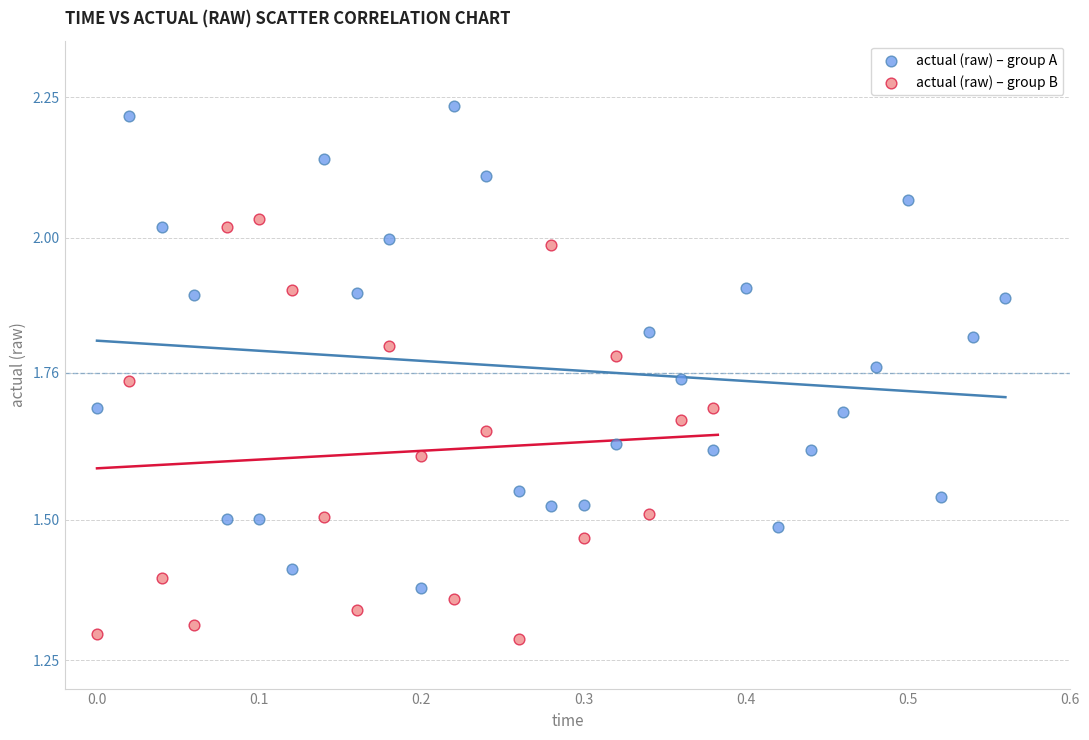

Which series has the largest Y range (max minus min)?

actual (raw) – group A